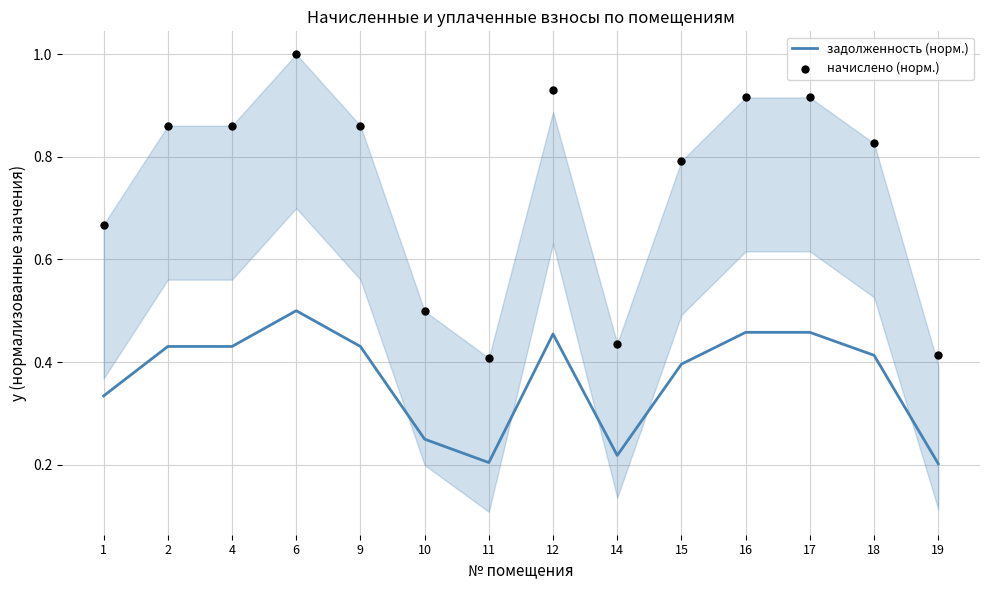

At which category is the sum across all series the highest?

6